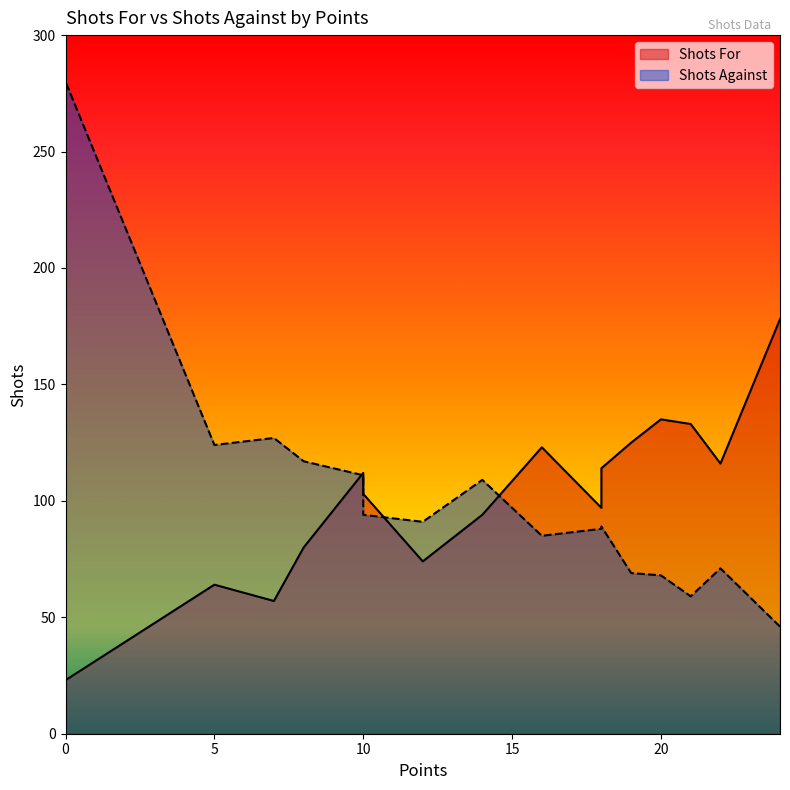

In Shots Against, how many points are lower than both neighbors (excluding endpoints)?

4